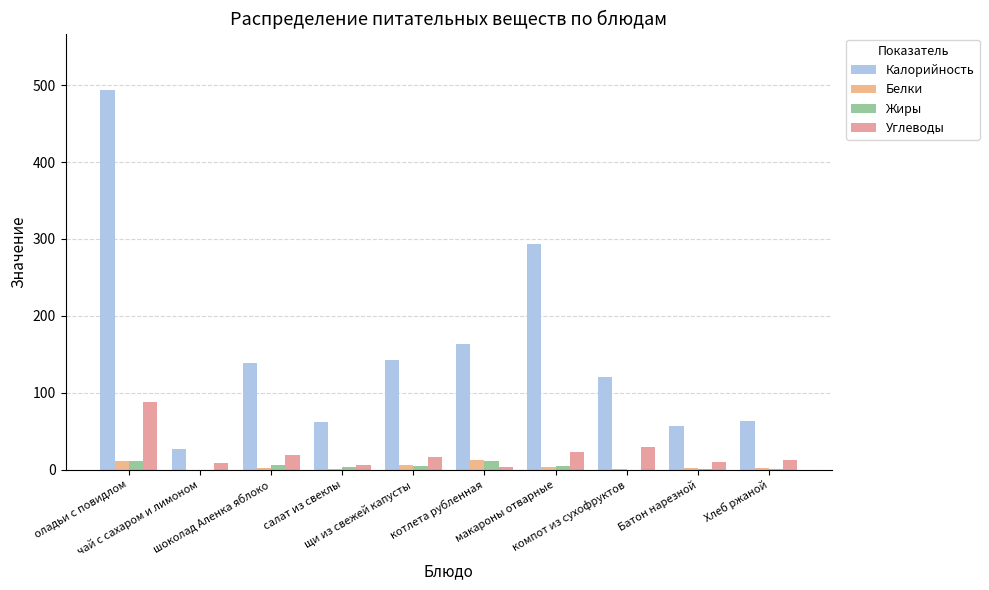

How many series are shown in this chart?

4